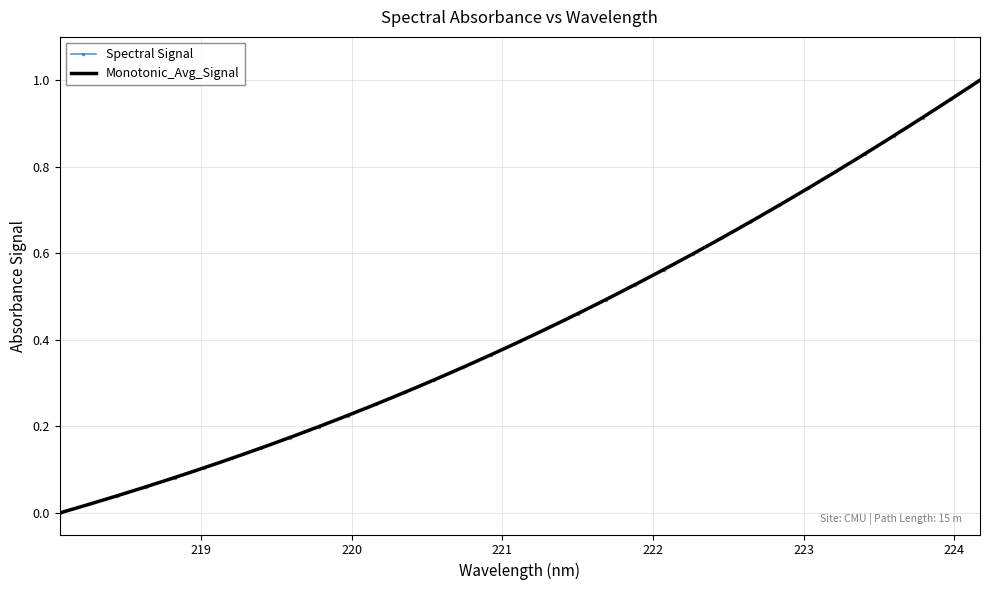

Is it true that the value at 223.7895 is 0.6?

False